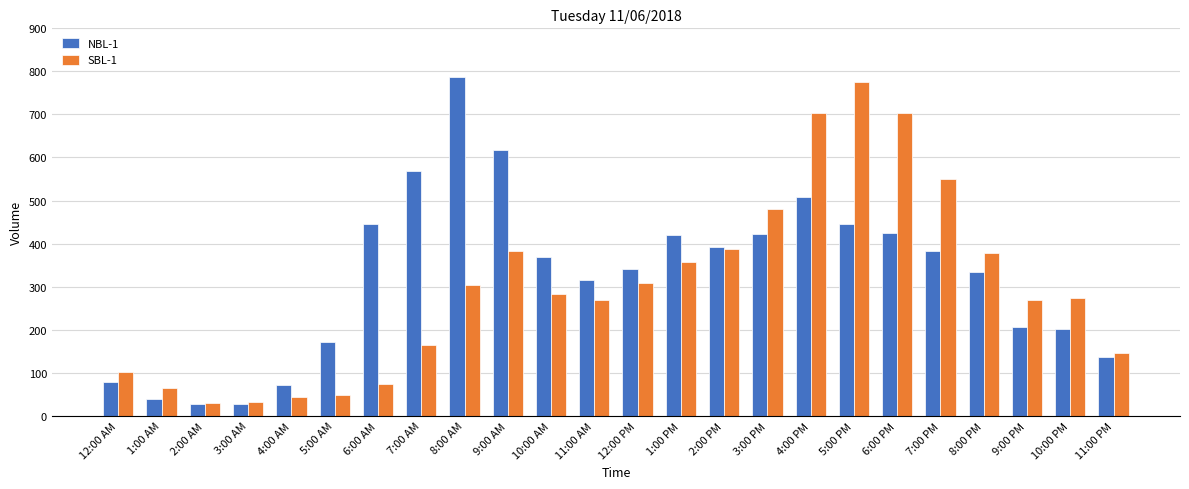

Which series has the largest total across all categories?

NBL-1